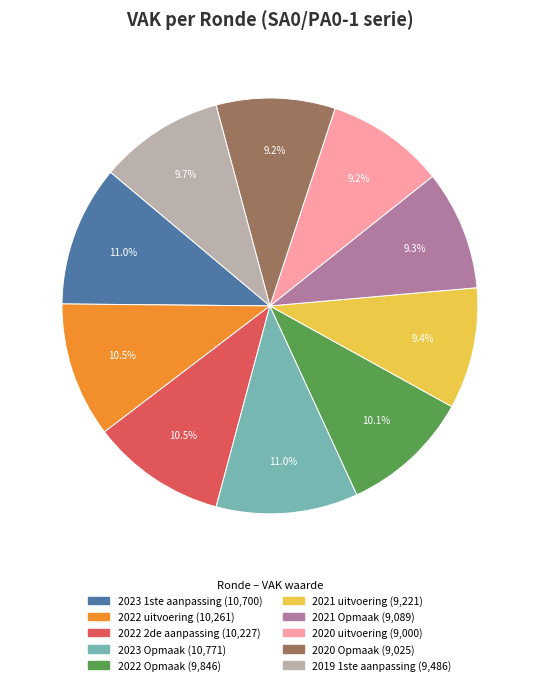

How much of the chart is everything except 2022 Opmaak?

89.9%